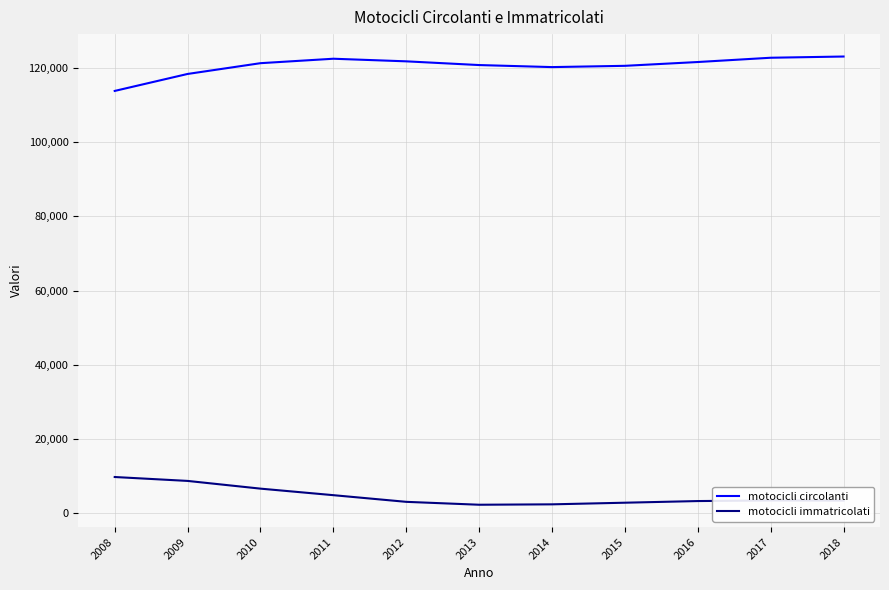

Is the value of motocicli circolanti at 2017 greater than the value of motocicli immatricolati at 2016?

Yes